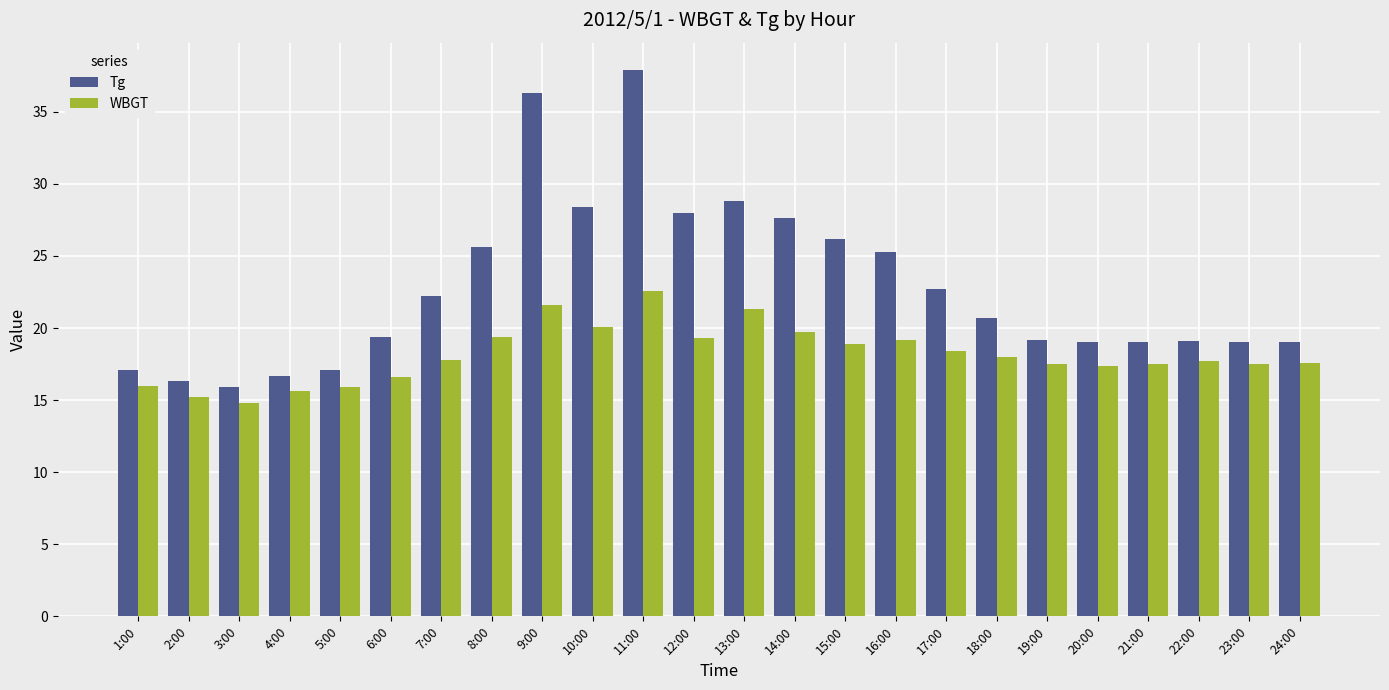

Does the chart contain any negative values?

No